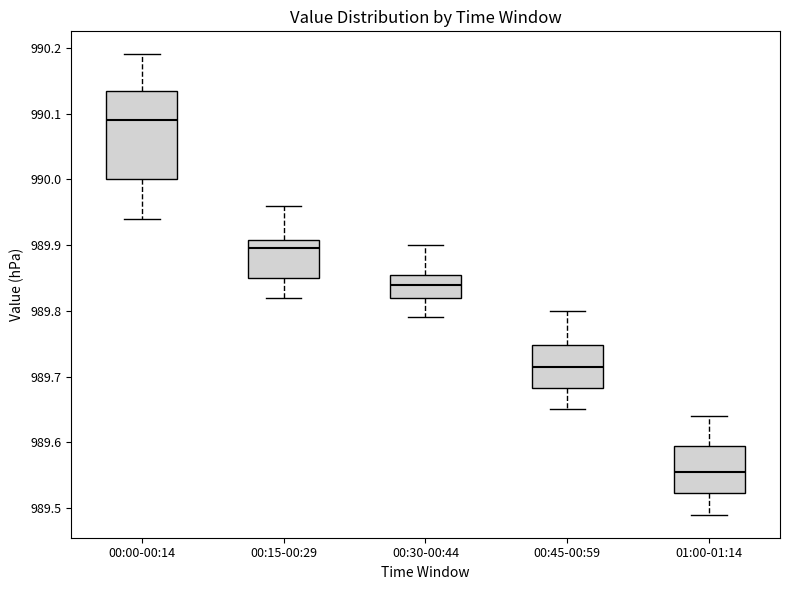

Where does the lower whisker of the box for 00:15-00:29 end on the y-axis? The values are not printed on the chart, so give them approximately, as read against the axis.

989.82